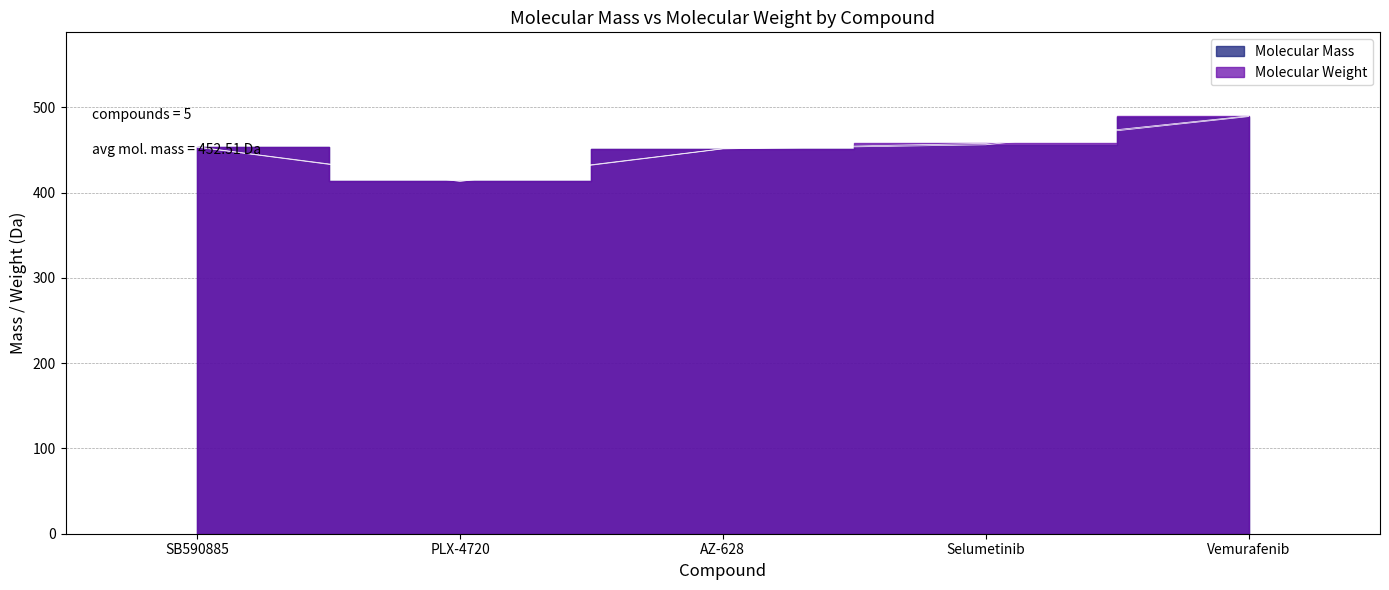

What is the value of the Molecular Weight point at the 3rd from the left?

451.5